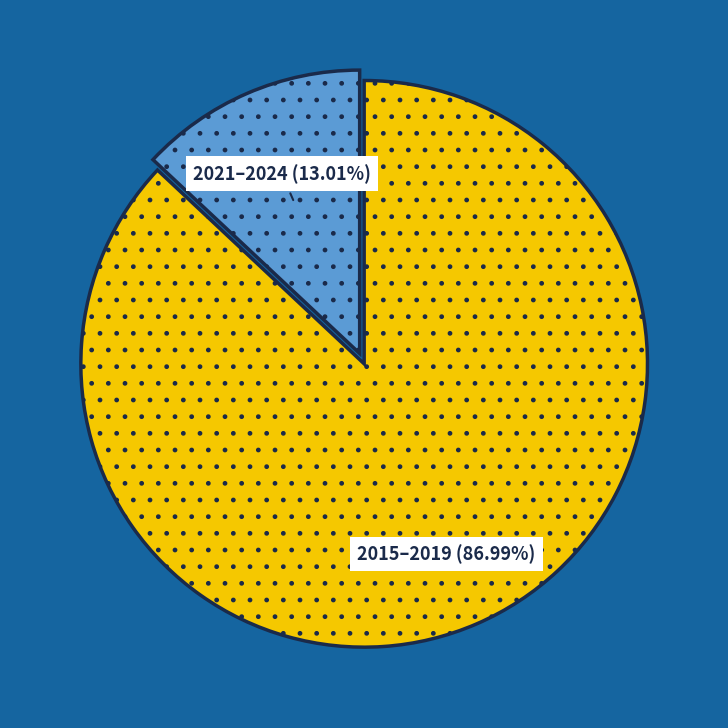

Does any single category account for the majority?

Yes